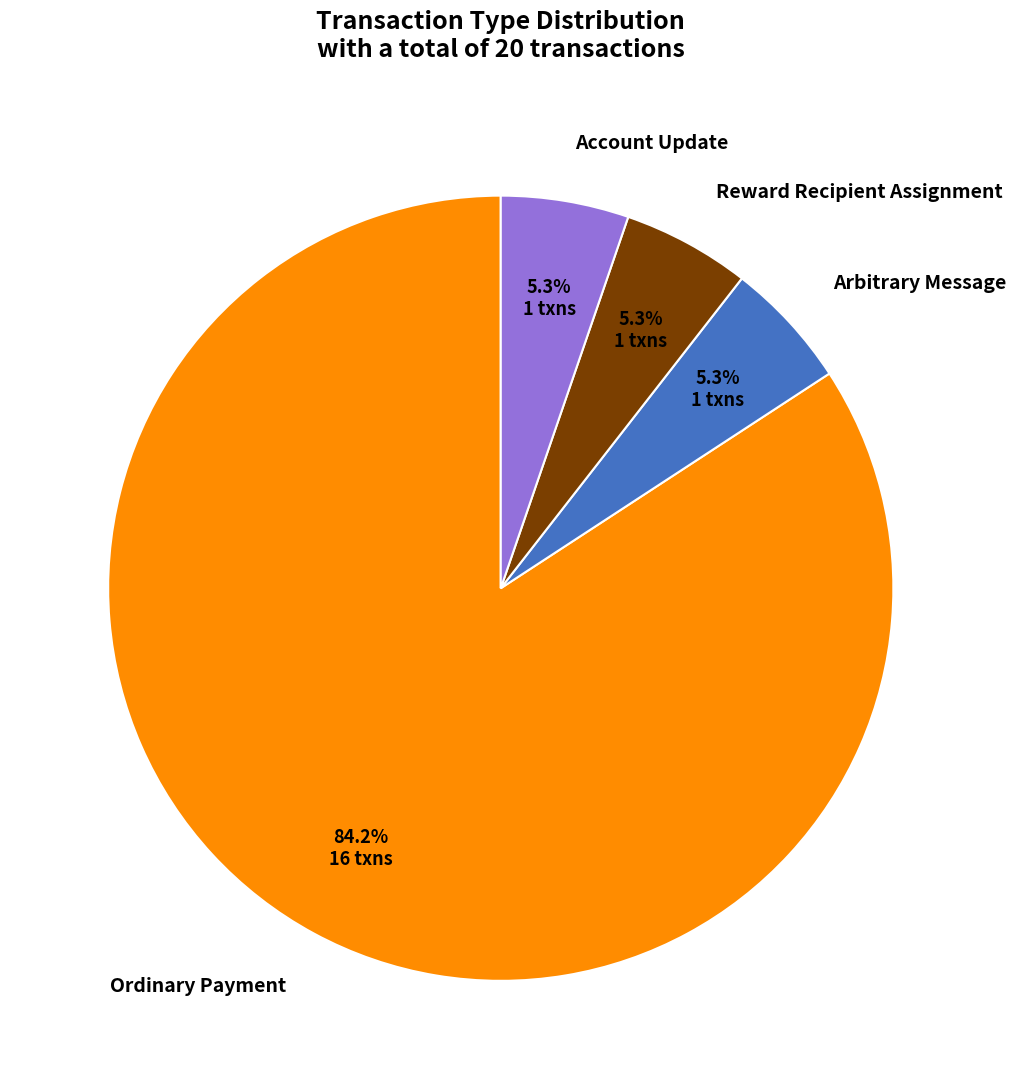

Is it true that Ordinary Payment is 84% of the pie?

True